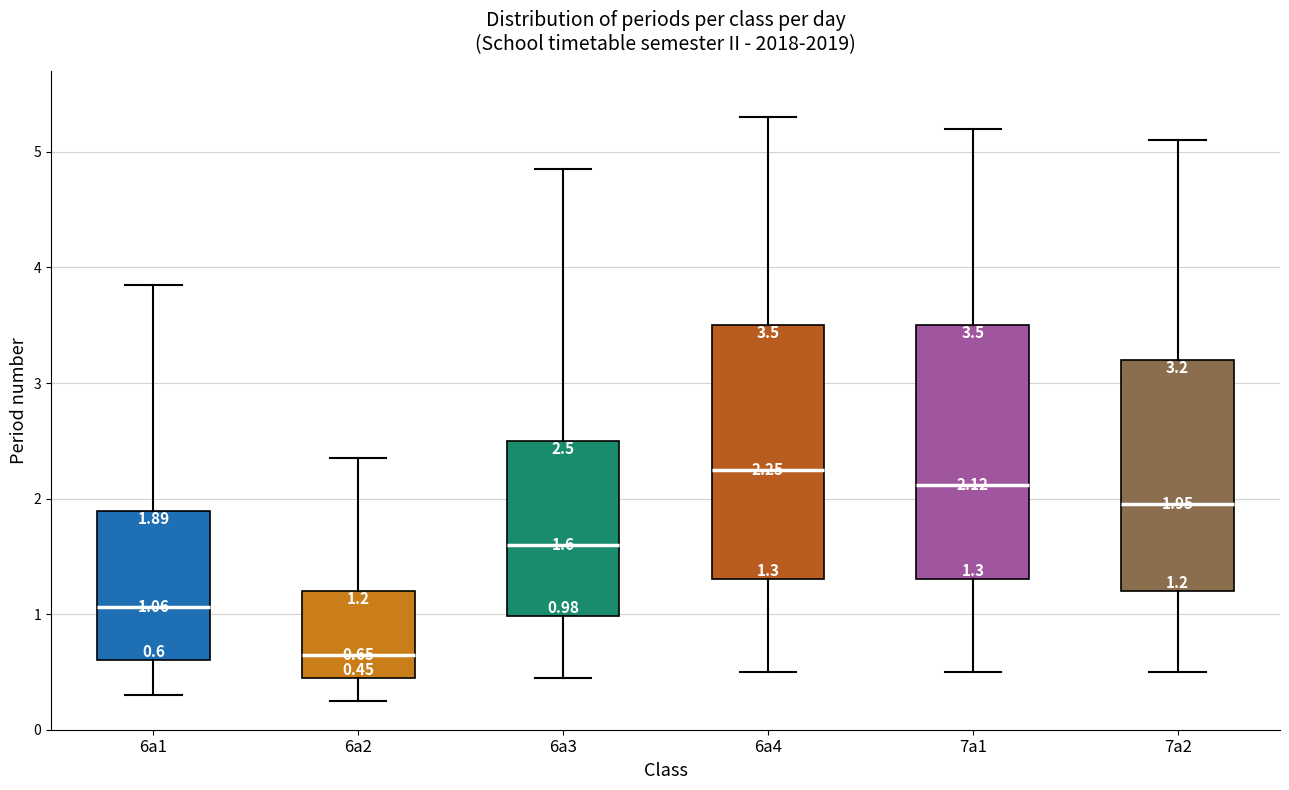

Which box's median line is the highest?

6a4